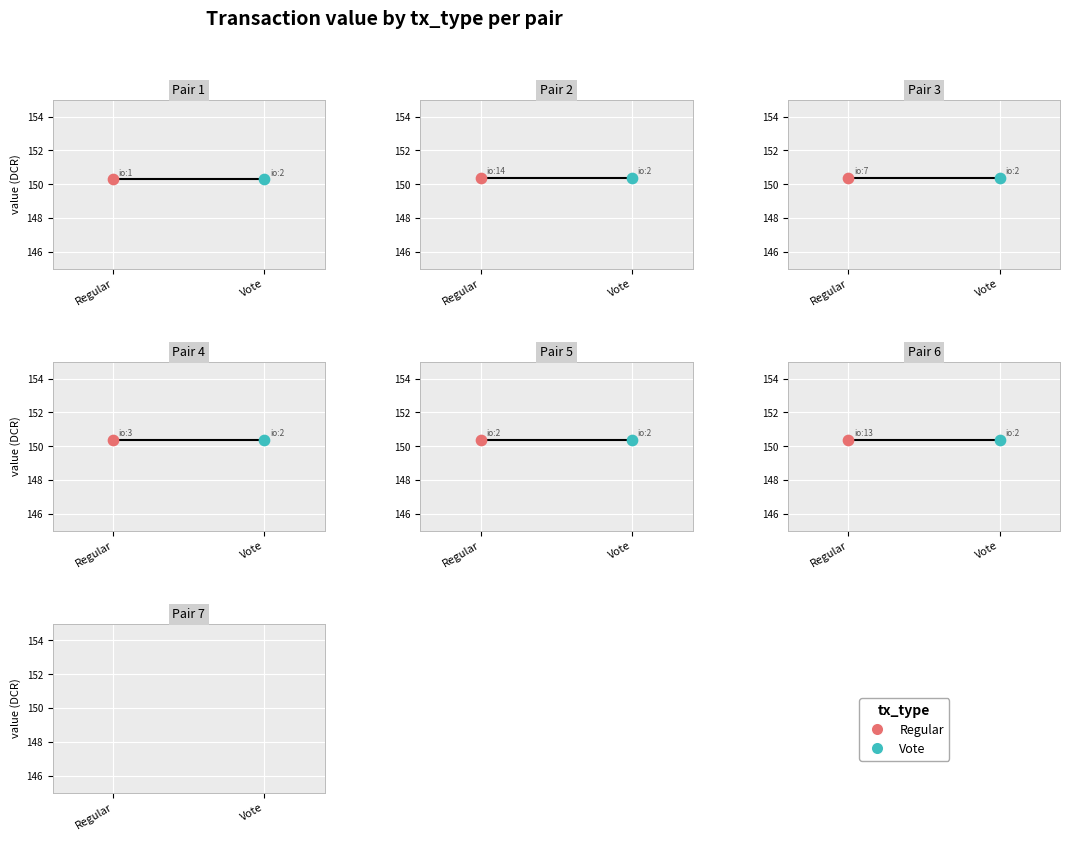

Which series has the widest spread of Y values?

Regular